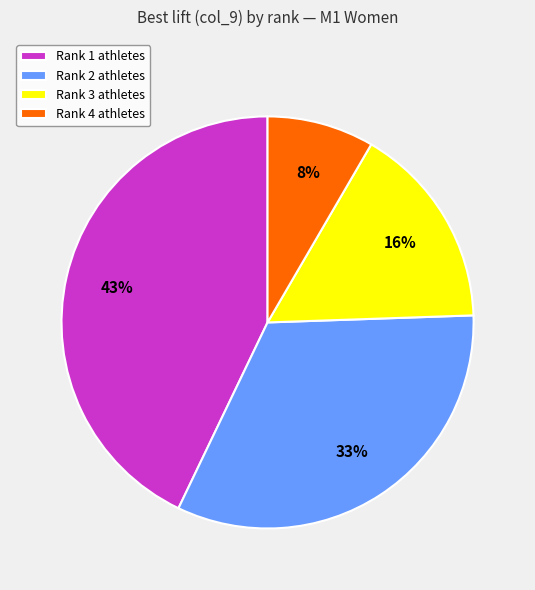

Which category has the smallest portion of the pie?

Rank 4 athletes